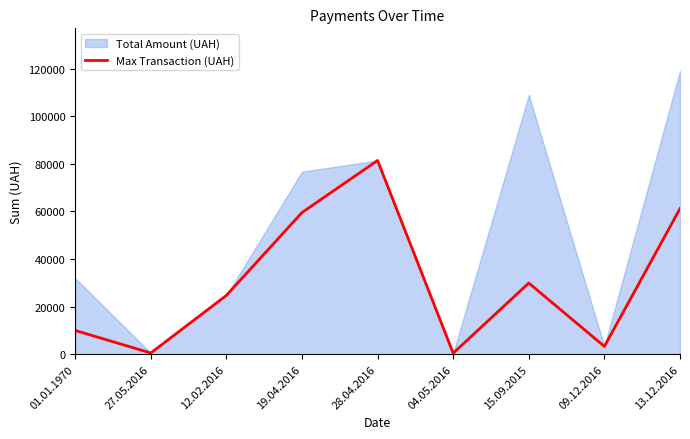

Which series has the widest spread of values?

Total Amount (UAH)